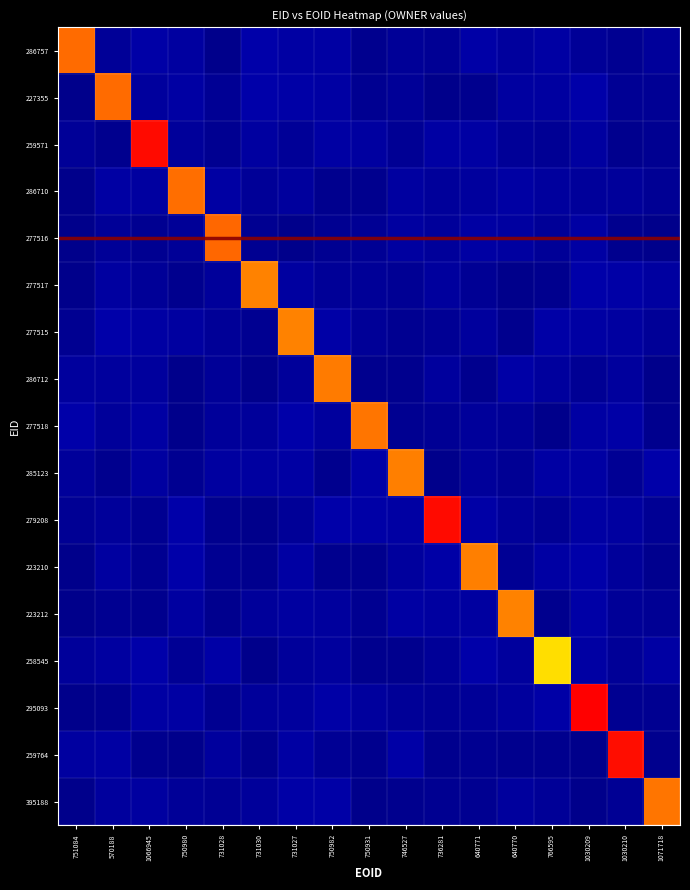

Reading left to right, transcribe all the data shown in this chart.

286757: 751084=5.0	570188=0.1	1066945=0.2	750980=0.2	731028=0.0	731030=0.2	731027=0.2	750982=0.2	750931=0.0	746527=0.1	736281=0.1	640771=0.2	640770=0.2	766595=0.2	1030209=0.1	1030210=0.1	1071718=0.1
227355: 751084=0.0	570188=5.0	1066945=0.2	750980=0.2	731028=0.1	731030=0.2	731027=0.2	750982=0.2	750931=0.0	746527=0.1	736281=0.0	640771=0.0	640770=0.2	766595=0.2	1030209=0.2	1030210=0.1	1071718=0.1
259571: 751084=0.1	570188=0.0	1066945=5.6	750980=0.1	731028=0.1	731030=0.2	731027=0.1	750982=0.2	750931=0.2	746527=0.1	736281=0.2	640771=0.2	640770=0.1	766595=0.1	1030209=0.2	1030210=0.0	1071718=0.0
286710: 751084=0.0	570188=0.2	1066945=0.2	750980=5.0	731028=0.2	731030=0.1	731027=0.1	750982=0.0	750931=0.0	746527=0.2	736281=0.1	640771=0.1	640770=0.2	766595=0.2	1030209=0.1	1030210=0.1	1071718=0.1
277516: 751084=0.0	570188=0.1	1066945=0.1	750980=0.1	731028=5.0	731030=0.1	731027=0.0	750982=0.1	750931=0.1	746527=0.2	736281=0.1	640771=0.2	640770=0.2	766595=0.1	1030209=0.2	1030210=0.0	1071718=0.0
277517: 751084=0.0	570188=0.2	1066945=0.1	750980=0.0	731028=0.1	731030=4.8	731027=0.2	750982=0.1	750931=0.1	746527=0.1	736281=0.2	640771=0.1	640770=0.0	766595=0.0	1030209=0.2	1030210=0.2	1071718=0.2
277515: 751084=0.1	570188=0.2	1066945=0.2	750980=0.2	731028=0.1	731030=0.1	731027=4.8	750982=0.2	750931=0.1	746527=0.0	736281=0.1	640771=0.1	640770=0.0	766595=0.2	1030209=0.2	1030210=0.2	1071718=0.1
286712: 751084=0.2	570188=0.1	1066945=0.2	750980=0.0	731028=0.1	731030=0.0	731027=0.1	750982=4.9	750931=0.0	746527=0.0	736281=0.1	640771=0.0	640770=0.2	766595=0.1	1030209=0.1	1030210=0.1	1071718=0.0
277518: 751084=0.2	570188=0.1	1066945=0.2	750980=0.0	731028=0.1	731030=0.1	731027=0.2	750982=0.1	750931=4.9	746527=0.1	736281=0.1	640771=0.1	640770=0.1	766595=0.0	1030209=0.2	1030210=0.2	1071718=0.0
285123: 751084=0.1	570188=0.0	1066945=0.2	750980=0.1	731028=0.2	731030=0.2	731027=0.2	750982=0.0	750931=0.2	746527=4.8	736281=0.0	640771=0.1	640770=0.1	766595=0.2	1030209=0.2	1030210=0.1	1071718=0.2
279208: 751084=0.1	570188=0.1	1066945=0.1	750980=0.2	731028=0.0	731030=0.0	731027=0.1	750982=0.2	750931=0.2	746527=0.2	736281=5.6	640771=0.2	640770=0.1	766595=0.1	1030209=0.2	1030210=0.2	1071718=0.1
223210: 751084=0.0	570188=0.2	1066945=0.1	750980=0.2	731028=0.1	731030=0.0	731027=0.2	750982=0.0	750931=0.0	746527=0.1	736281=0.2	640771=4.8	640770=0.1	766595=0.2	1030209=0.2	1030210=0.1	1071718=0.0
223212: 751084=0.0	570188=0.1	1066945=0.0	750980=0.2	731028=0.0	731030=0.1	731027=0.2	750982=0.1	750931=0.0	746527=0.2	736281=0.2	640771=0.2	640770=4.8	766595=0.0	1030209=0.2	1030210=0.1	1071718=0.1
258545: 751084=0.1	570188=0.2	1066945=0.2	750980=0.1	731028=0.2	731030=0.0	731027=0.1	750982=0.2	750931=0.0	746527=0.0	736281=0.1	640771=0.2	640770=0.1	766595=4.3	1030209=0.2	1030210=0.1	1071718=0.2
295093: 751084=0.0	570188=0.0	1066945=0.2	750980=0.2	731028=0.1	731030=0.1	731027=0.1	750982=0.2	750931=0.1	746527=0.1	736281=0.1	640771=0.1	640770=0.2	766595=0.2	1030209=5.7	1030210=0.1	1071718=0.1
259764: 751084=0.2	570188=0.2	1066945=0.0	750980=0.0	731028=0.1	731030=0.0	731027=0.2	750982=0.1	750931=0.0	746527=0.2	736281=0.0	640771=0.1	640770=0.0	766595=0.0	1030209=0.0	1030210=5.6	1071718=0.0
395188: 751084=0.0	570188=0.1	1066945=0.2	750980=0.1	731028=0.1	731030=0.1	731027=0.2	750982=0.2	750931=0.0	746527=0.0	736281=0.1	640771=0.1	640770=0.1	766595=0.1	1030209=0.0	1030210=0.1	1071718=4.9